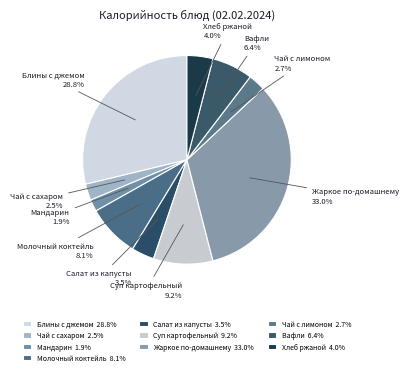

What percentage is the Блины с джемом slice, to the nearest percent?

29%